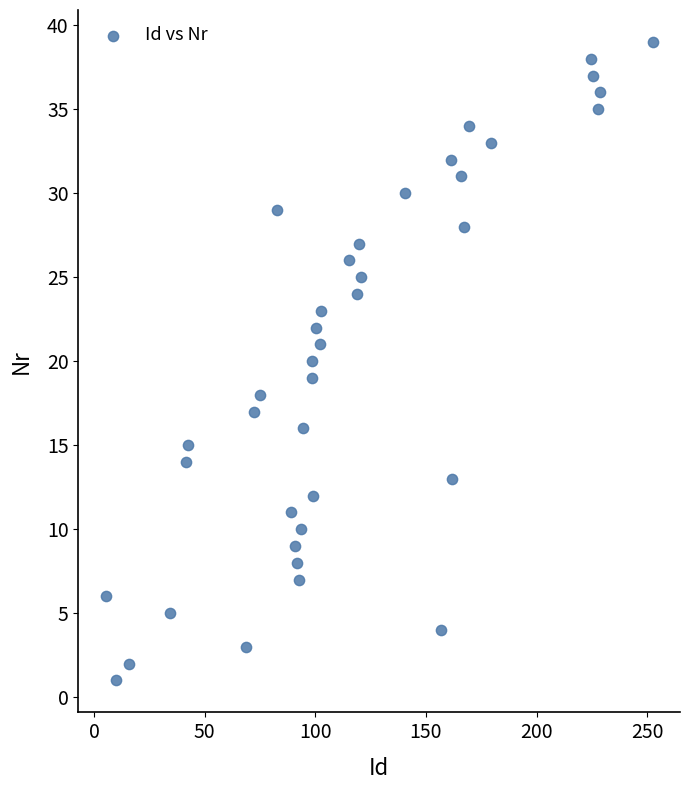

What is the range of Y values (max minus min)?

38